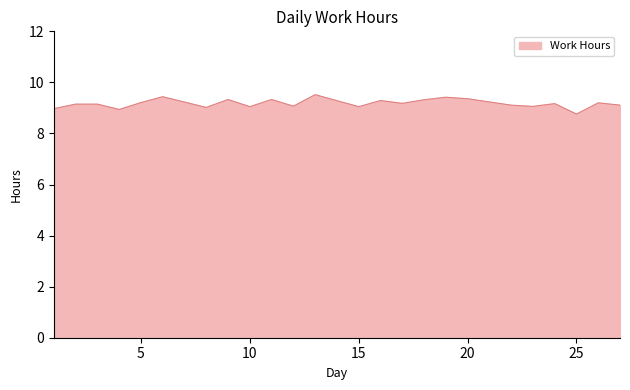

What is the difference between the maximum and minimum values?

0.8